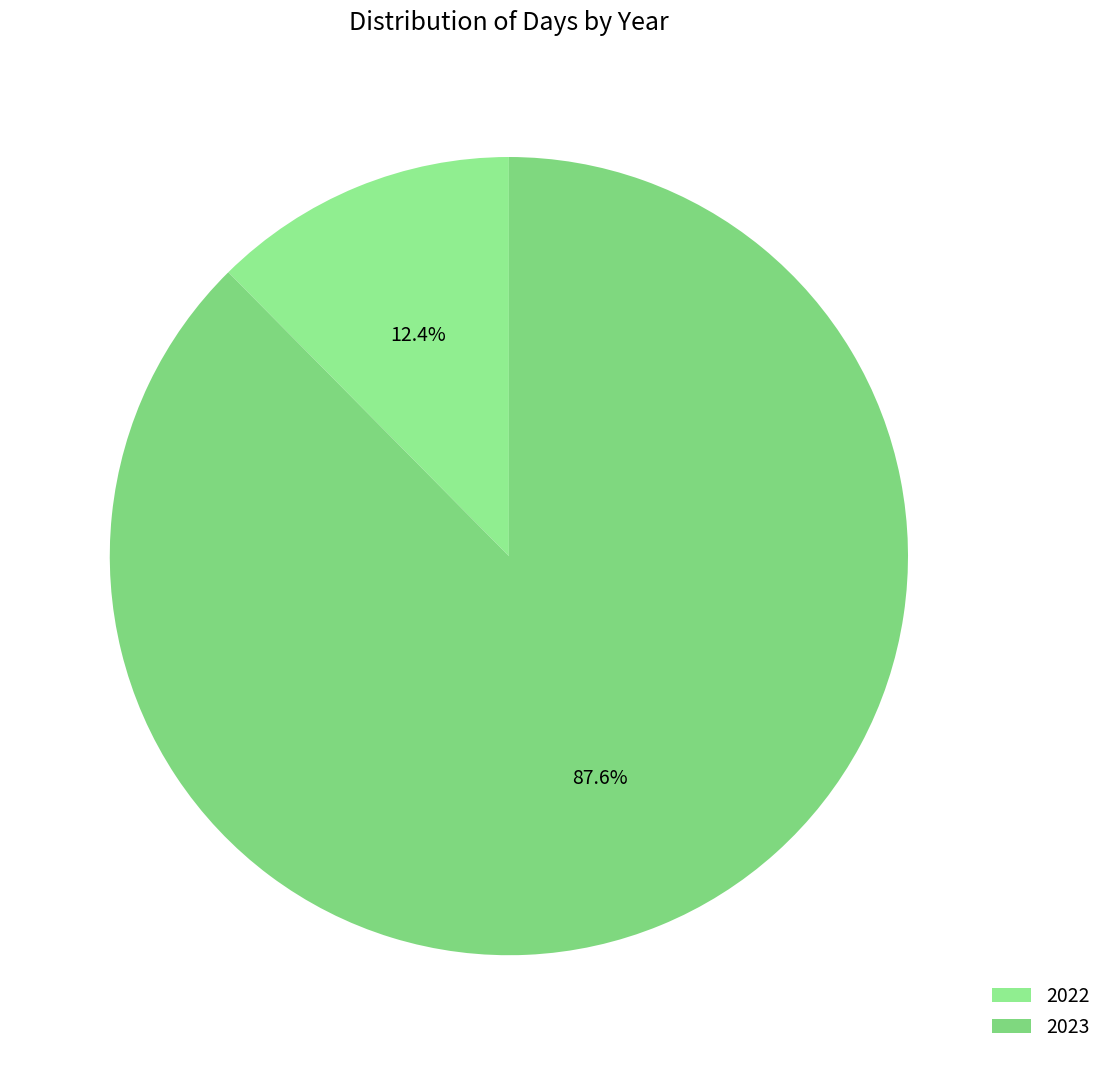

To the nearest percent, what portion does 2023 represent?

88%